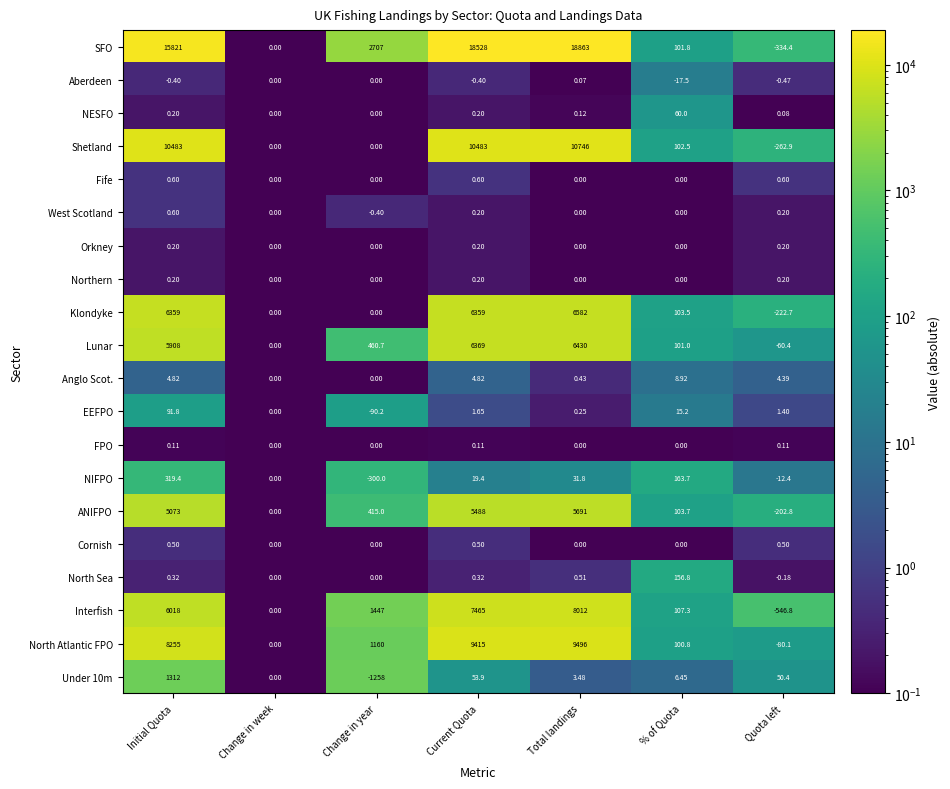

At which label does Lunar first exceed 460?

Initial Quota